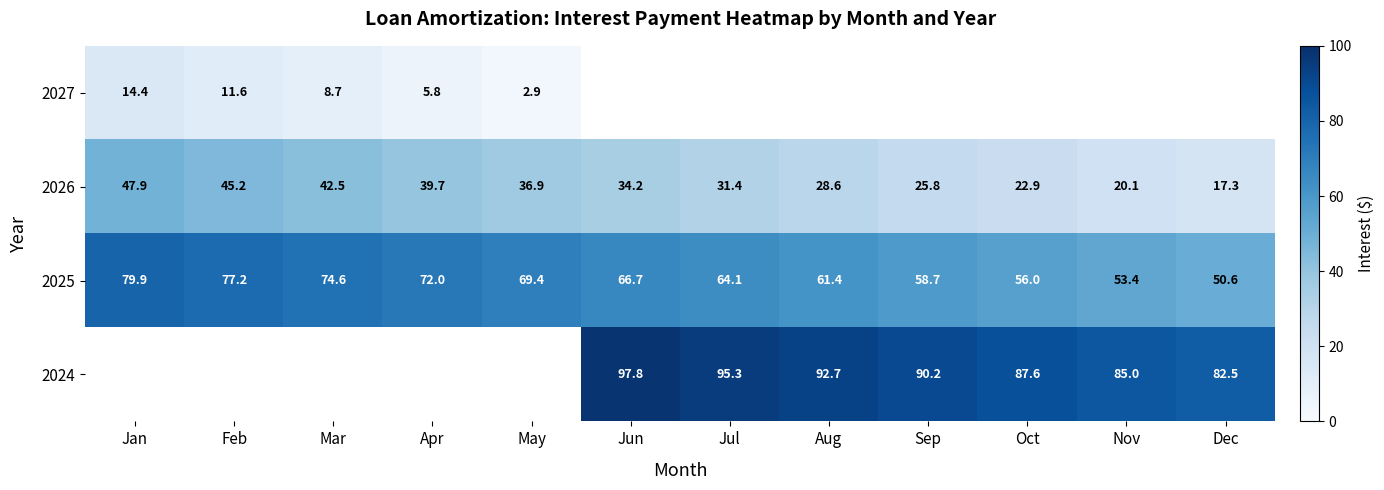

Which has a higher value, Oct or Jan?

Jan